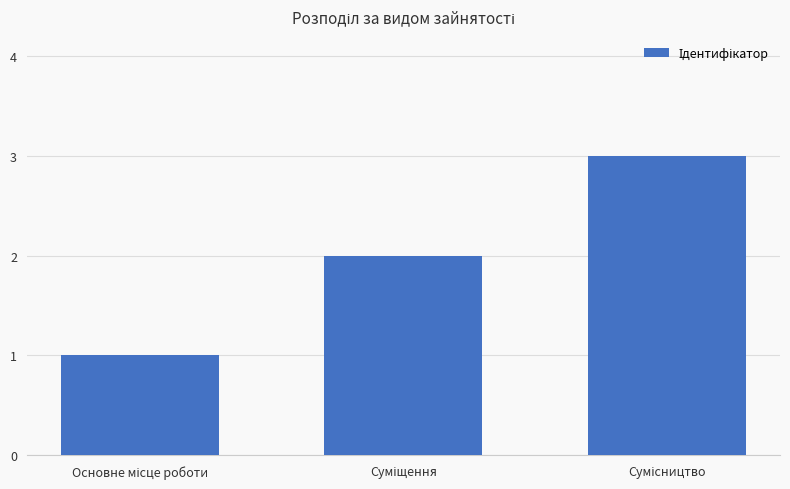

What is the maximum value shown in the chart?

3